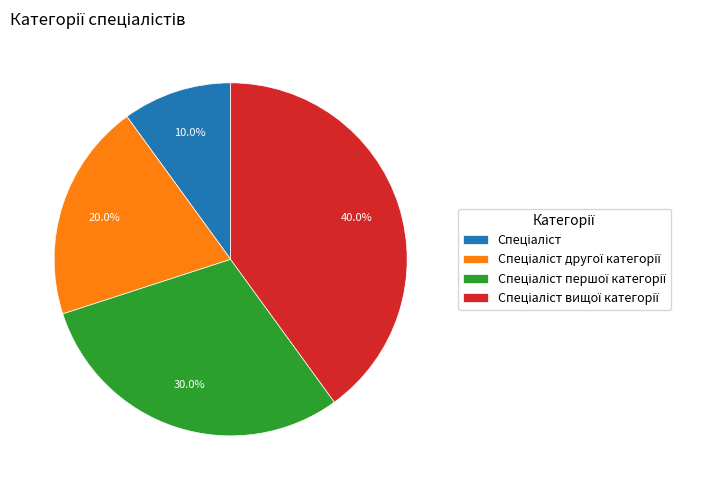

Is there any slice that represents more than half of the pie?

No